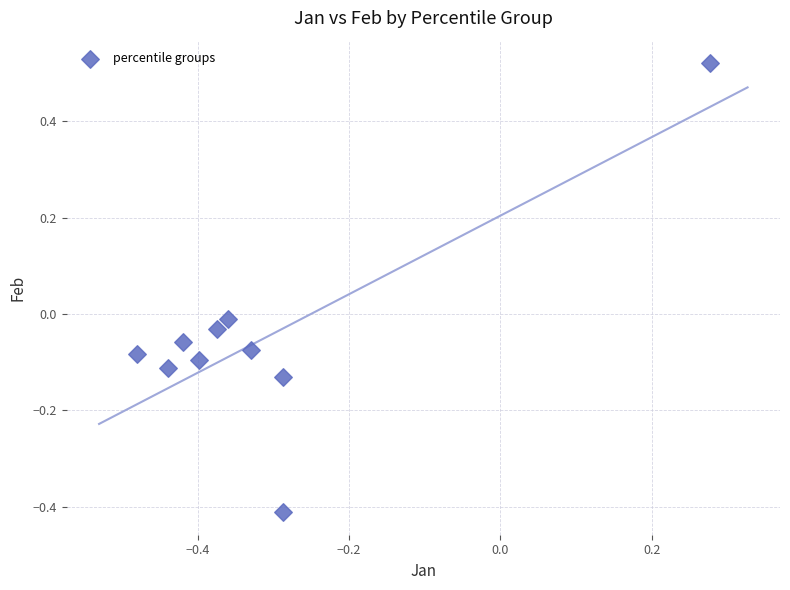

What is the range of X values (max minus min)?

0.8